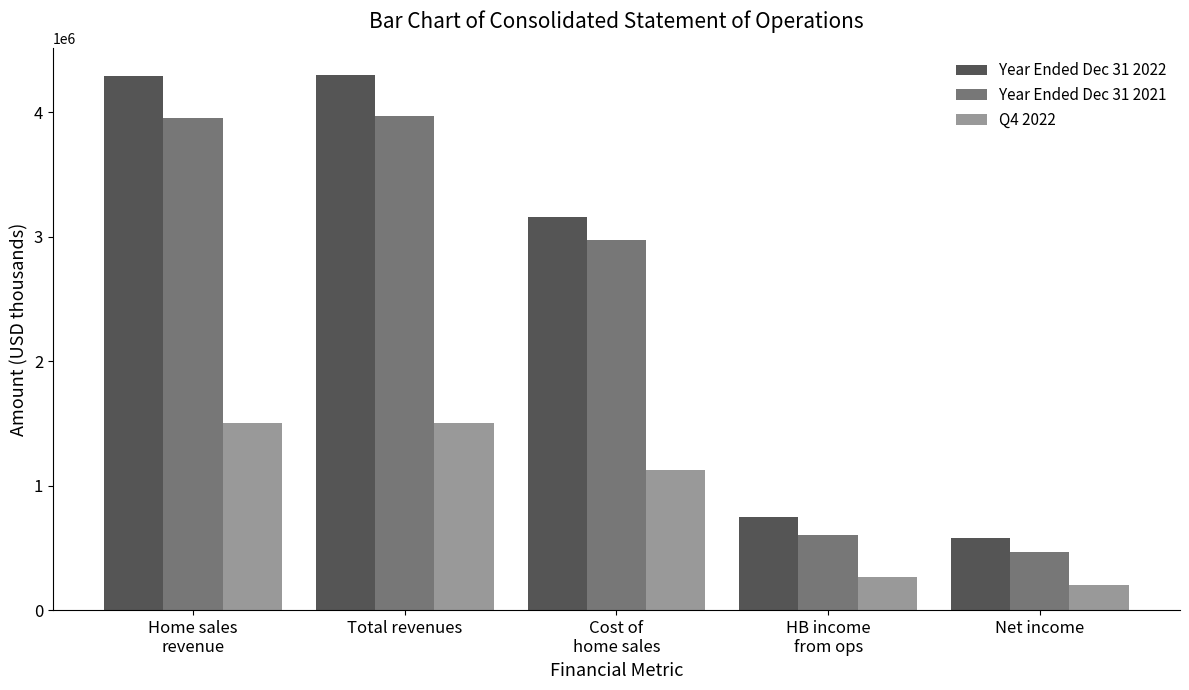

True or false: Q4 2022 has a value of 1504177 at Home sales
revenue.

True